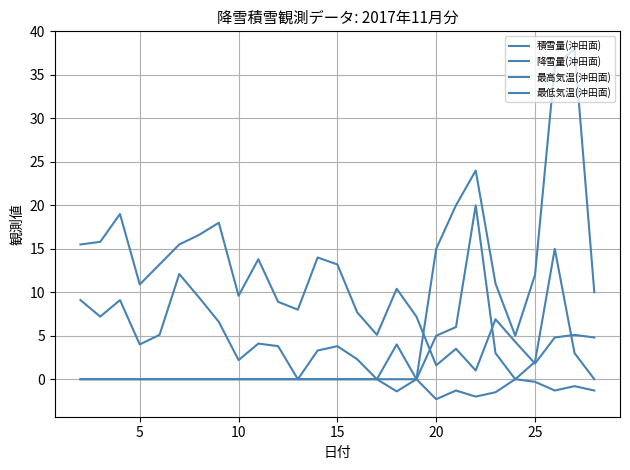

Which series has the largest total across all categories?

最高気温(沖田面)